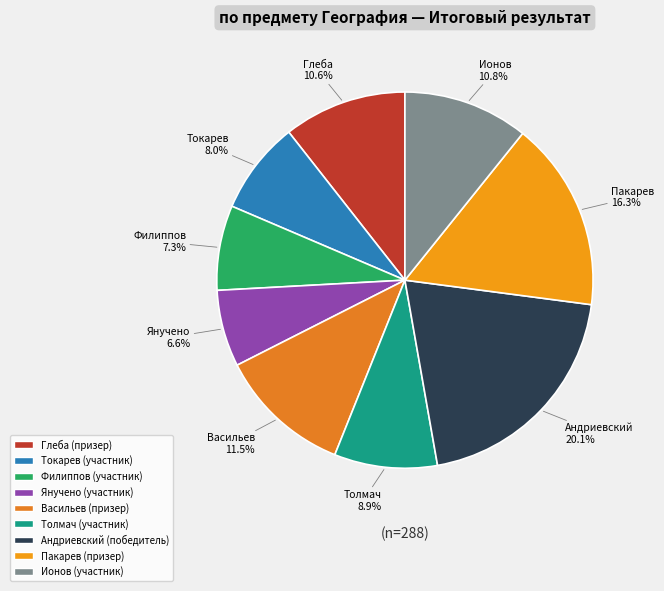

Count the number of slices in the pie.

9